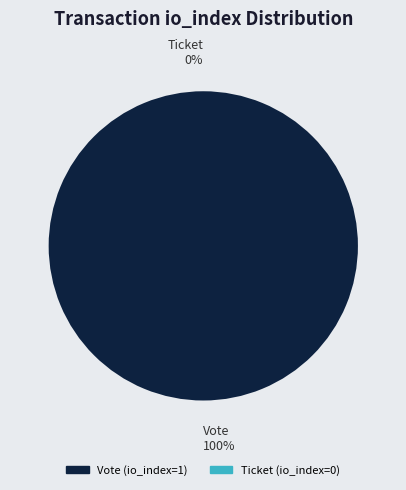

Rank the categories by value from lowest to highest.

Ticket (io_index=0), Vote (io_index=1)